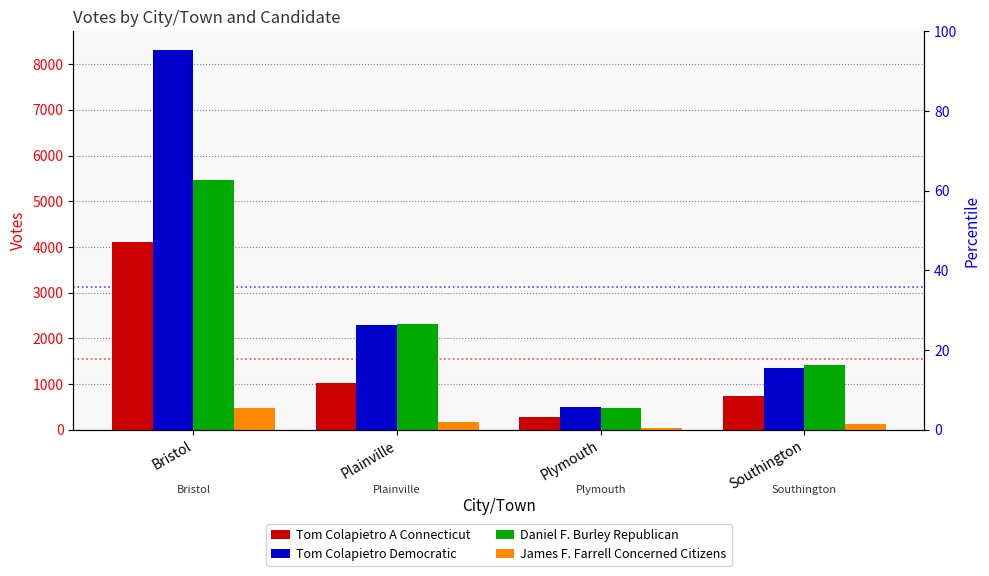

Are the bars grouped side by side (vs. stacked)?

Yes